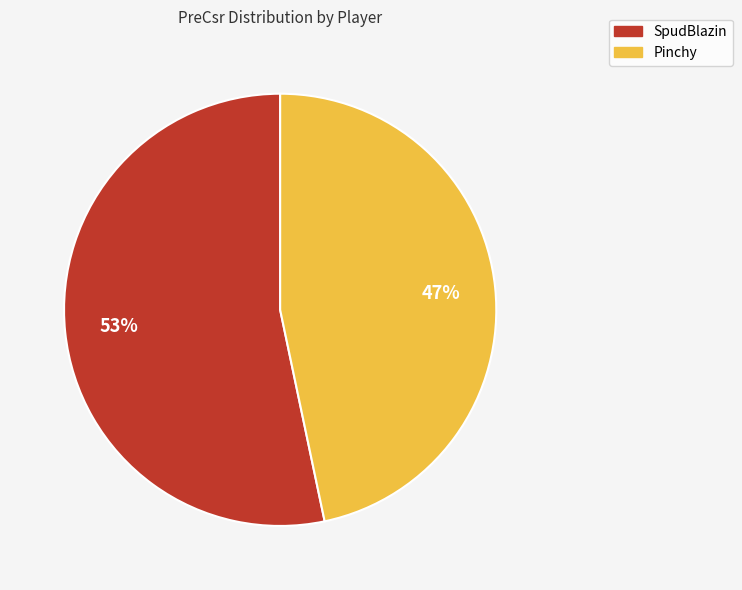

What is the majority slice?

SpudBlazin